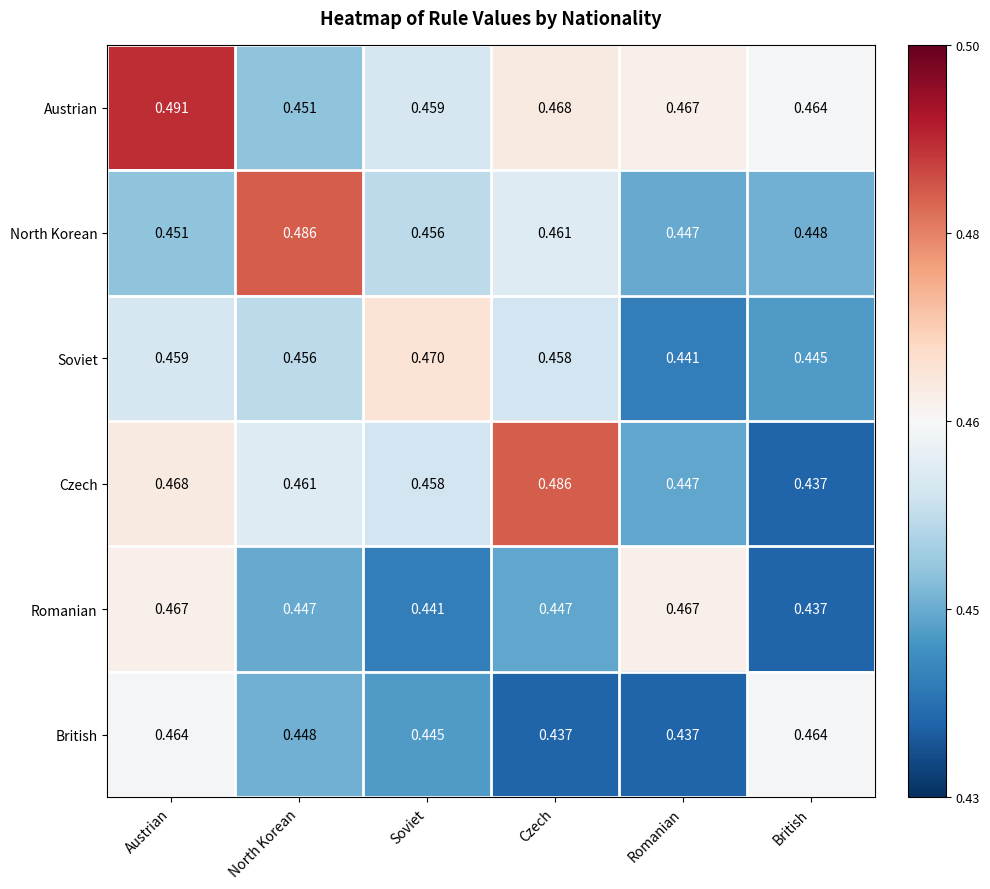

Where is Austrian nearest to the value 0?

North Korean